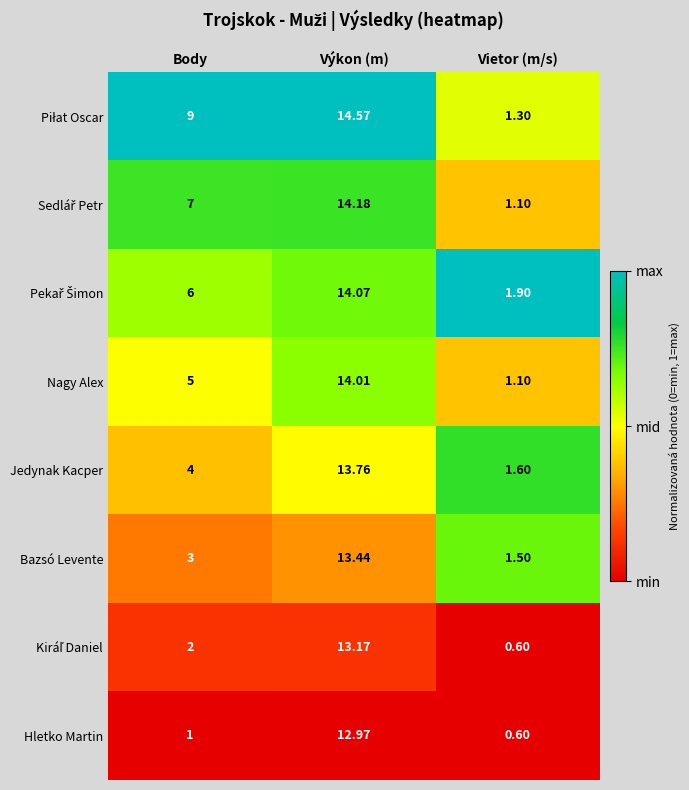

Which category has the highest value in the Nagy Alex series?

Výkon (m)